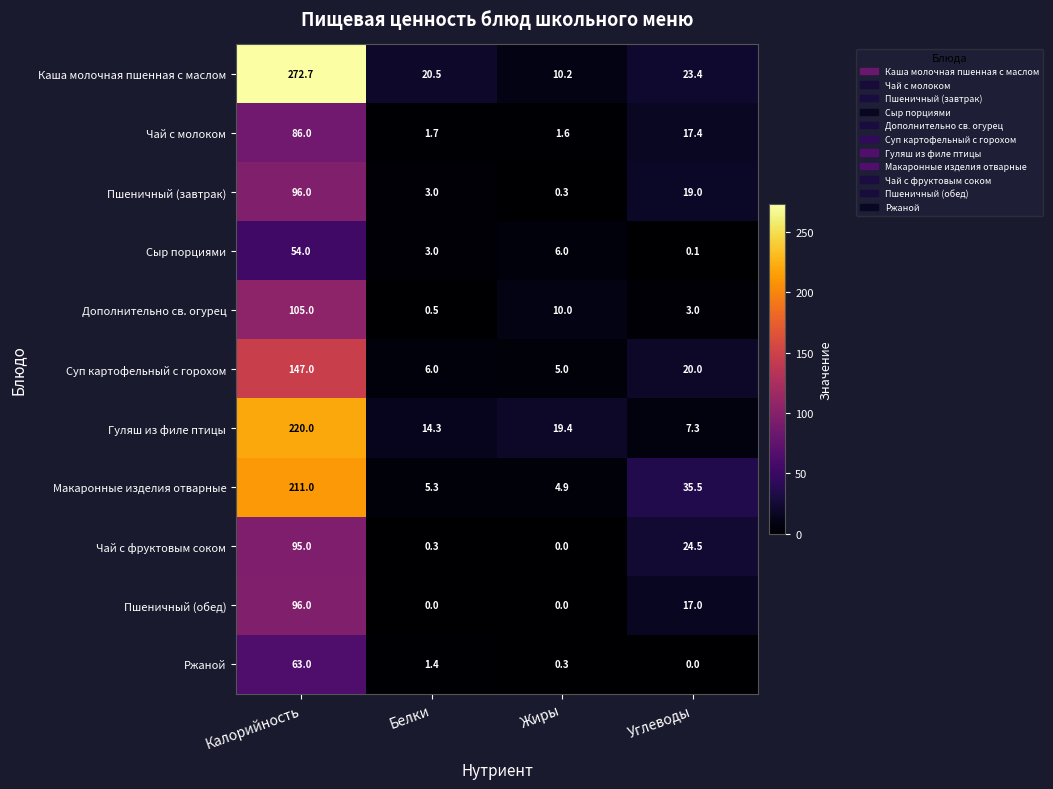

Where does the Сыр порциями series first go above 6?

Калорийность